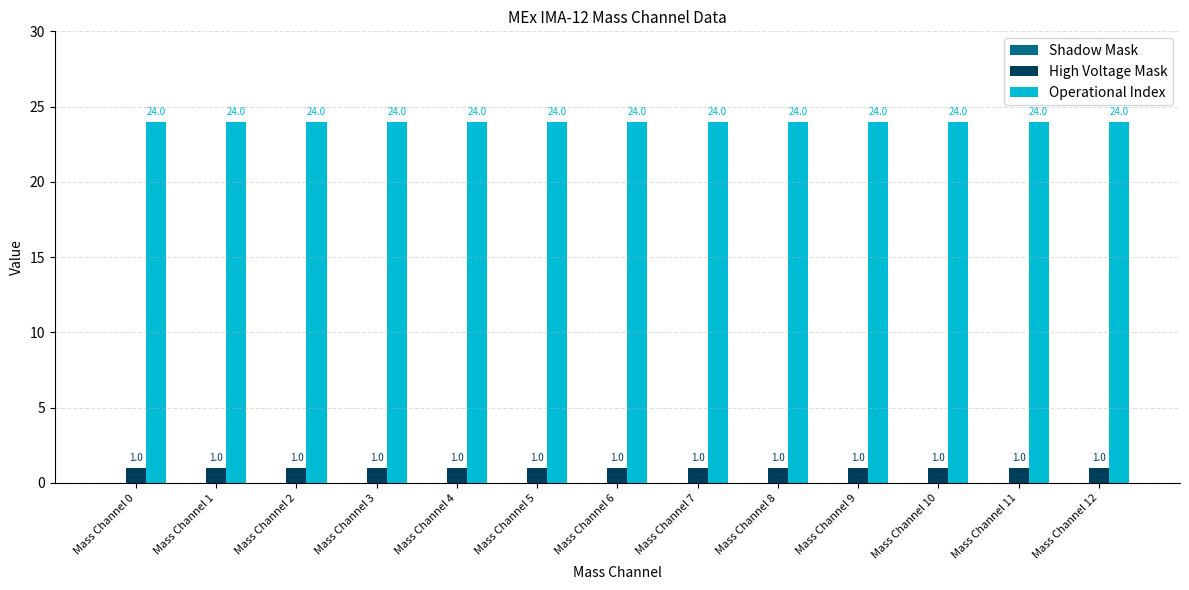

What is the sum of all High Voltage Mask values?

13